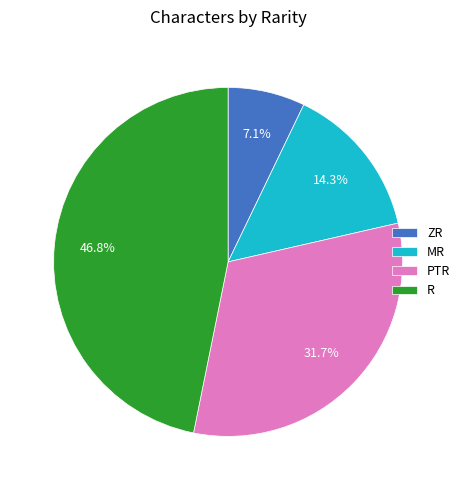

How much of the chart is everything except PTR?

68.3%